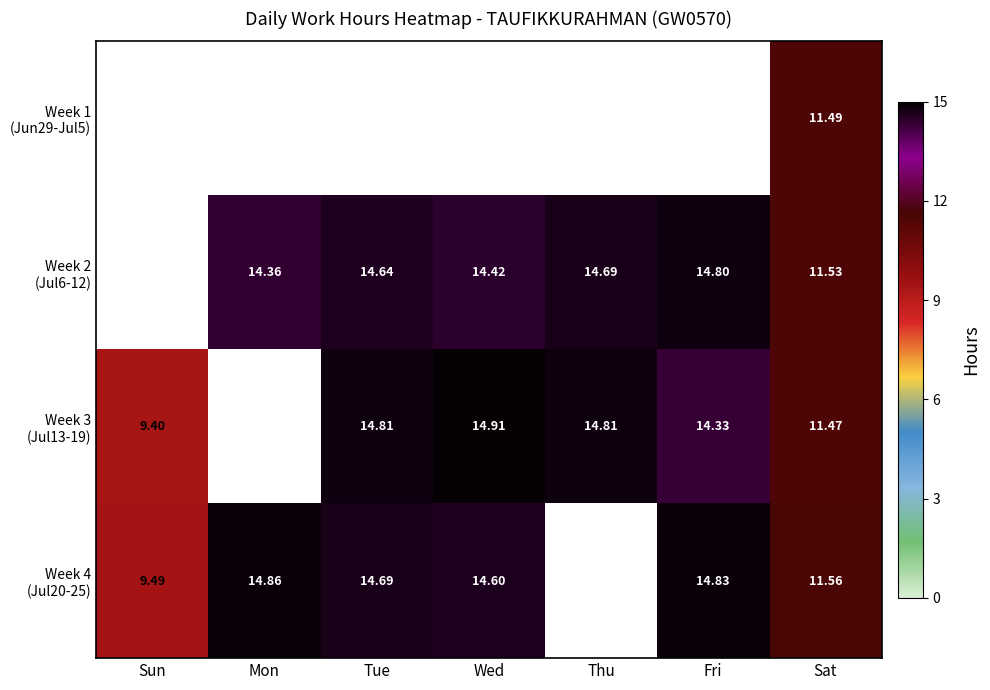

List the series in order of their overall mean, lowest first.

Week 1 (Jun29-Jul5), Week 2 (Jul6-12), Week 3 (Jul13-19), Week 4 (Jul20-25)